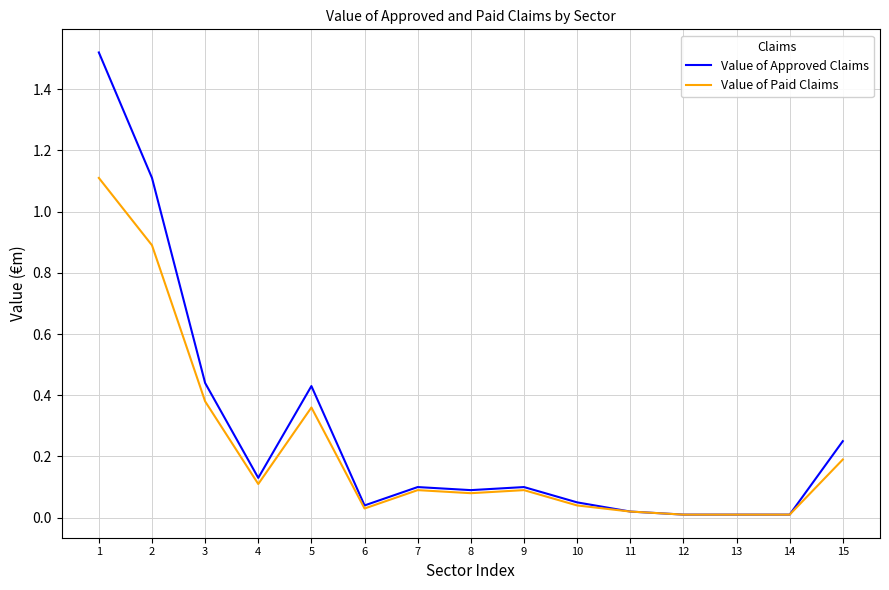

True or false: Value of Approved Claims has more than 1 interior local peaks.

True